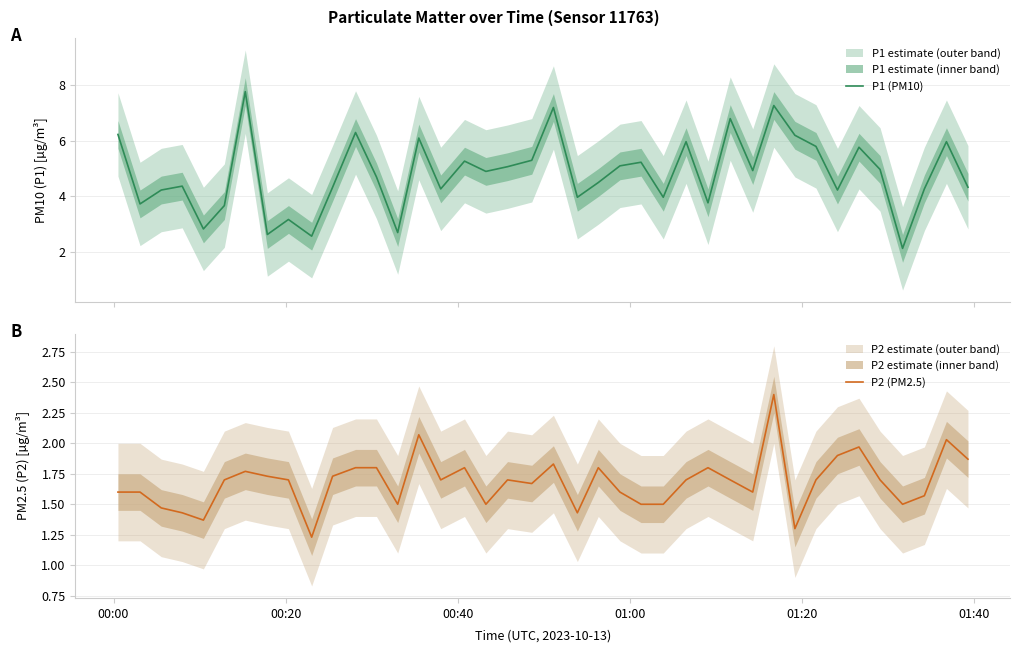

How many data points does each series have?

40